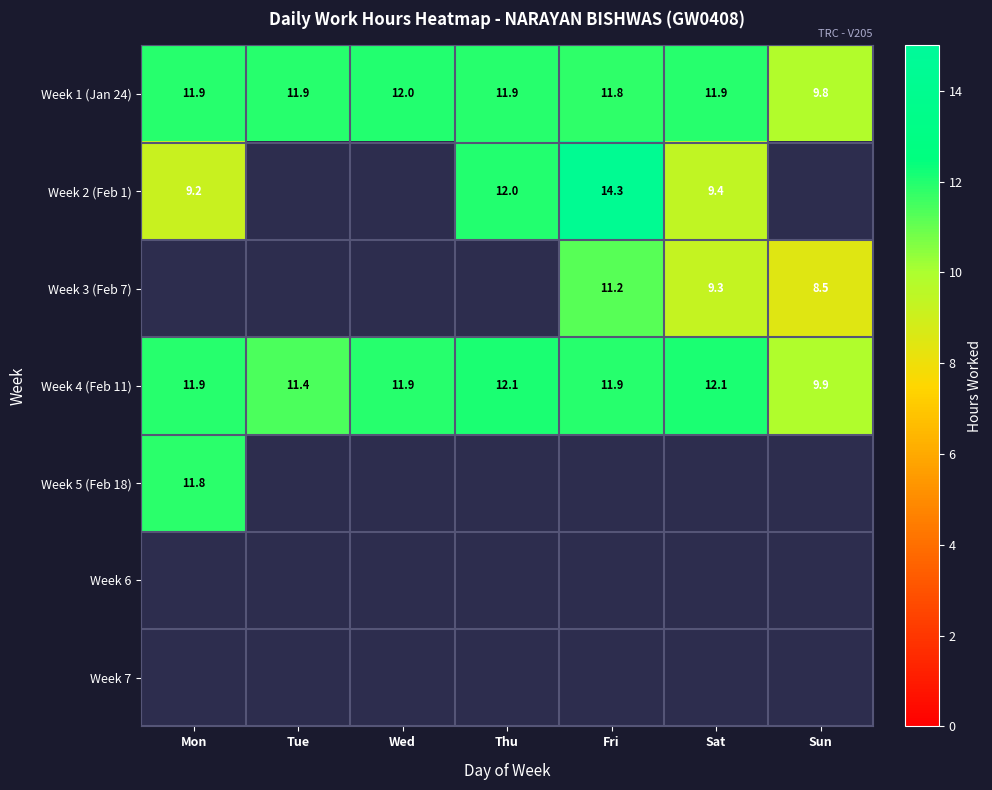

What is the difference between the maximum and minimum values in the Week 4 (Feb 11) series?

2.2